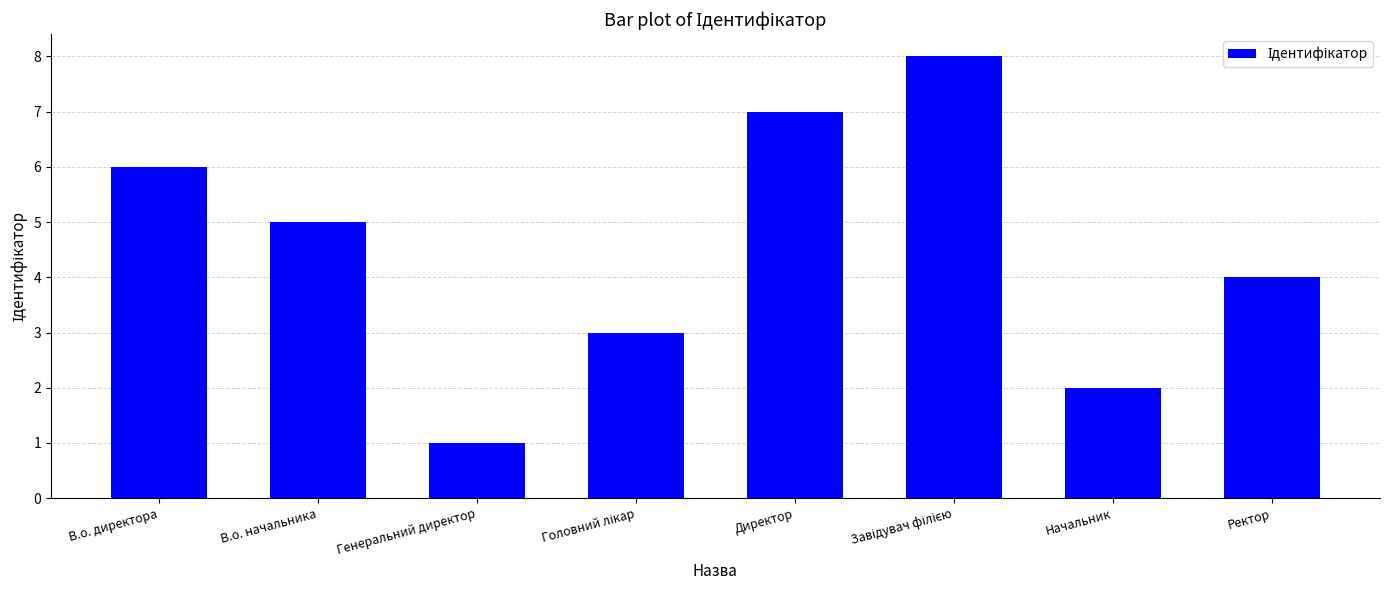

Are the bars horizontal?

No